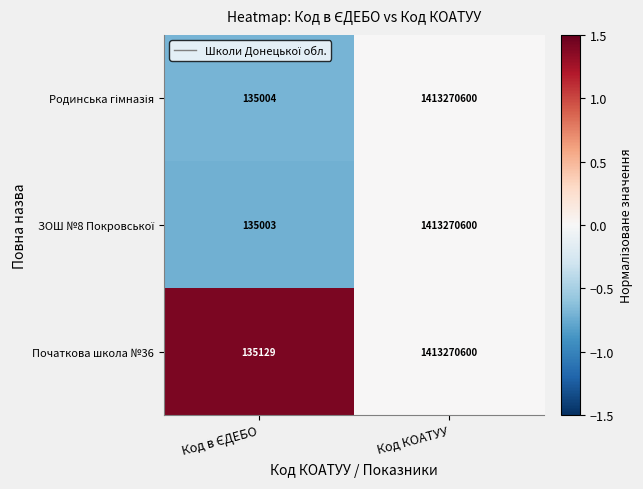

The value of Початкова школа №36 at Код КОАТУУ is 1413270600. True or false?

True